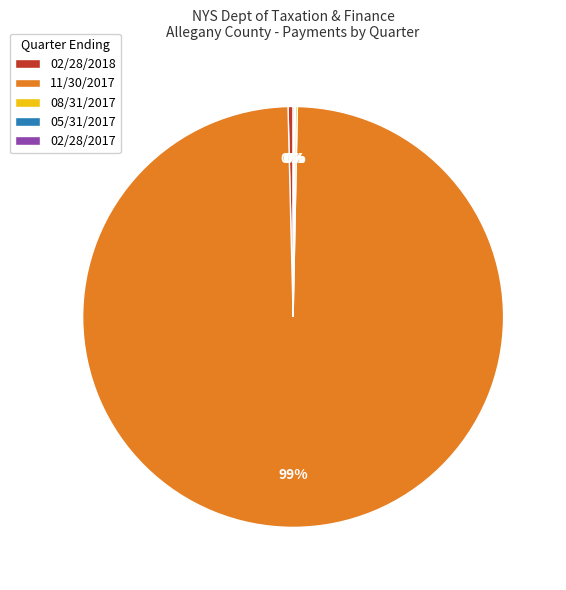

The 02/28/2018 slice represents 0% of the pie. True or false?

True